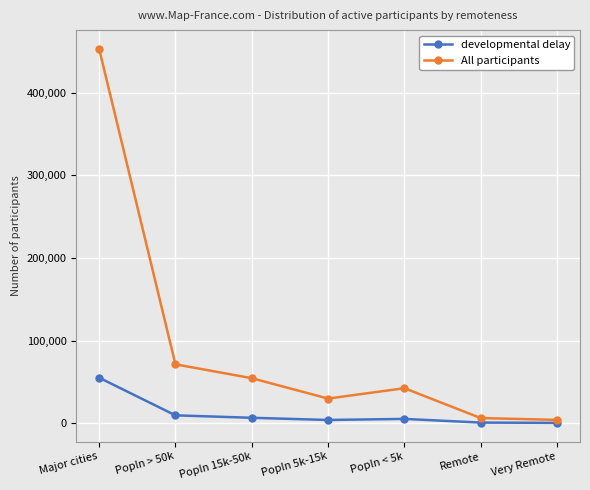

What is the label of the 5th point from the left?

Popln < 5k